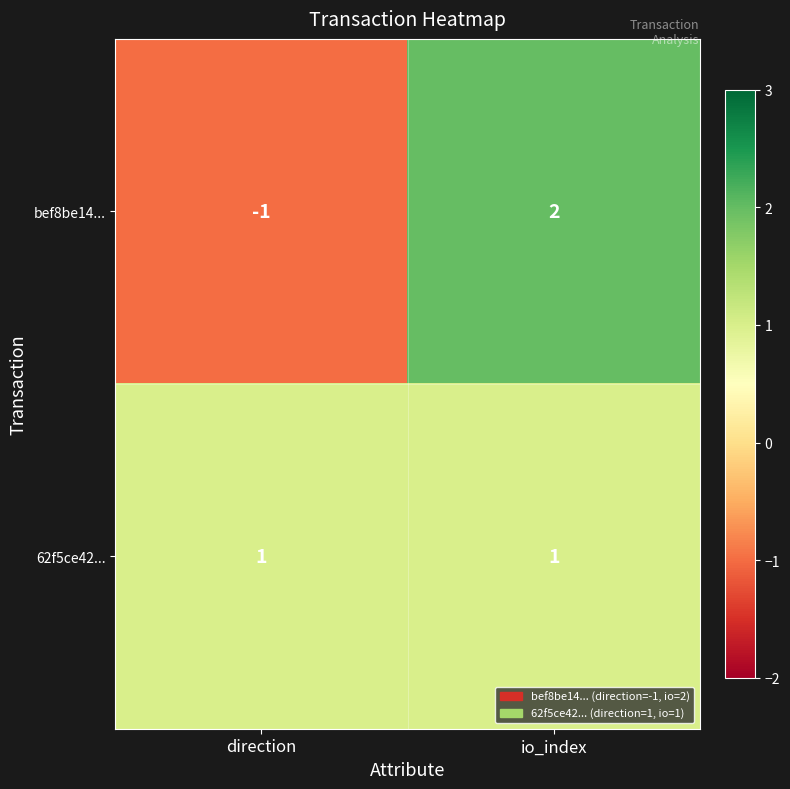

Reading left to right, list all the values displayed in this chart.

bef8be14...: direction=-1	io_index=2
62f5ce42...: direction=1	io_index=1